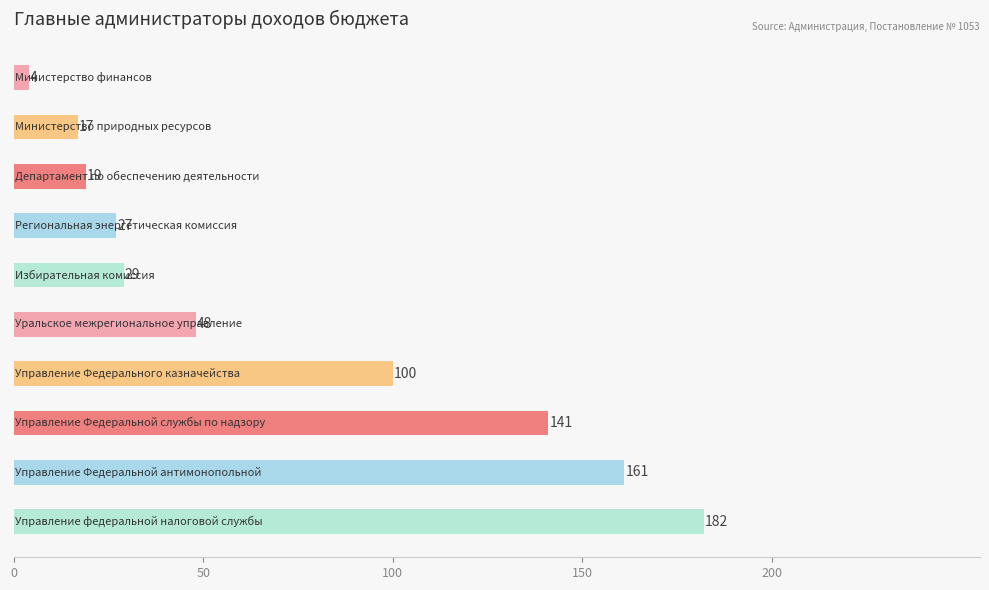

What is the average value?

73